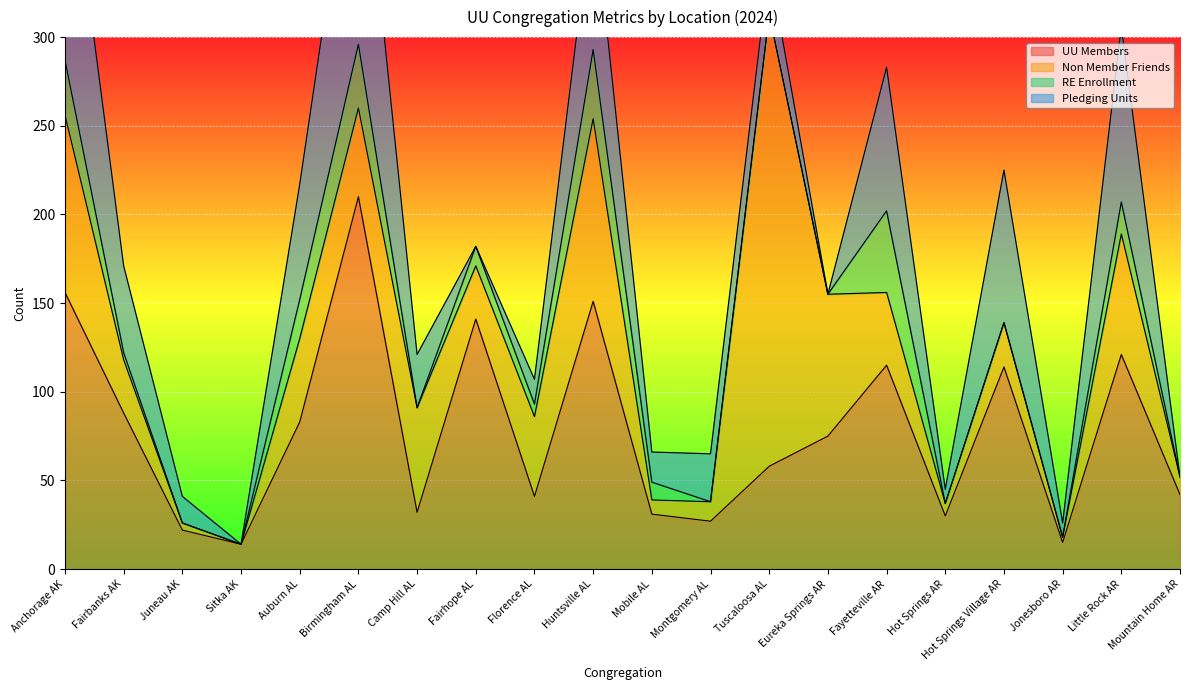

What position from the left is Anchorage AK?

1